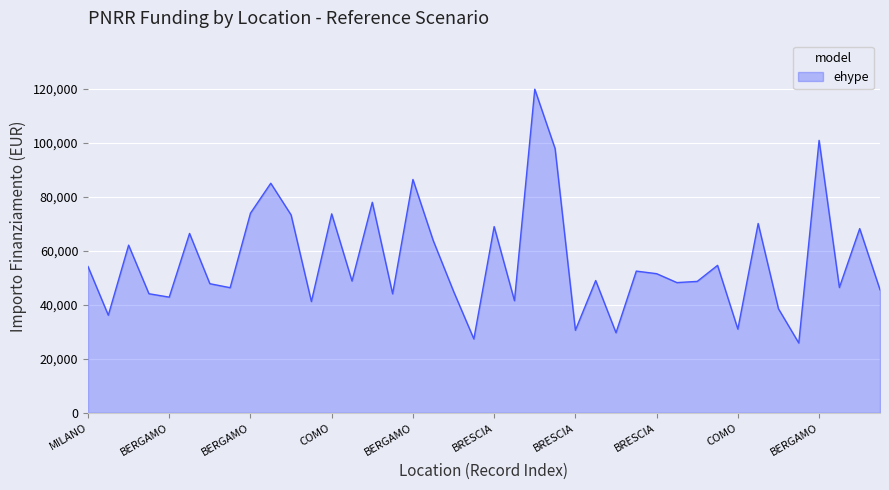

Does the chart have visible grid lines?

Yes